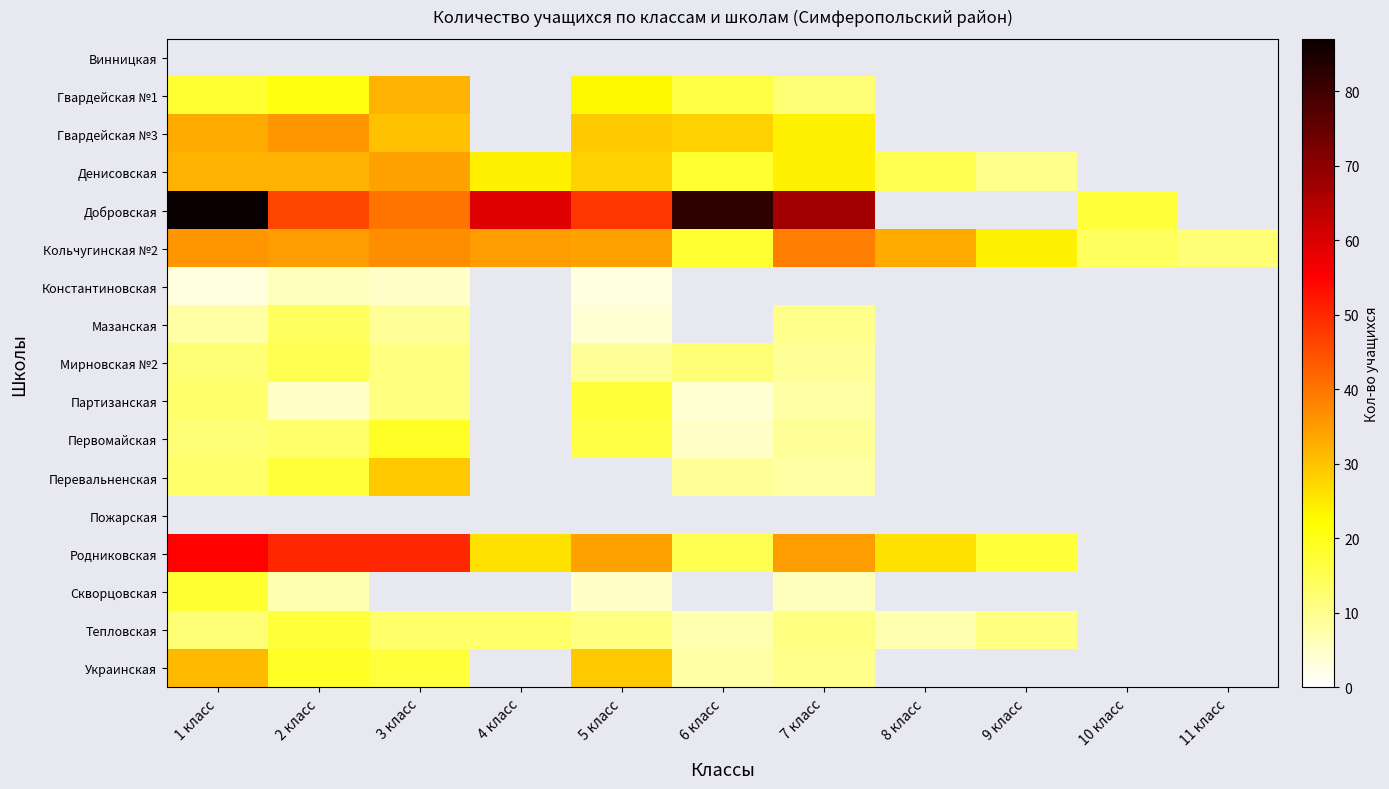

The value of Денисовская at 6 класс is 18.0. True or false?

True